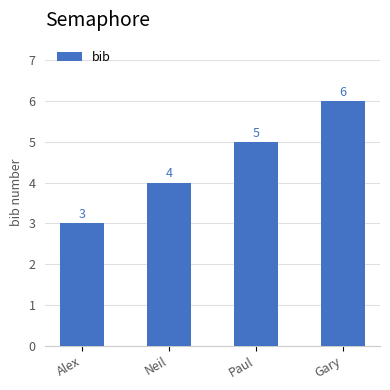

Are the bars horizontal?

No